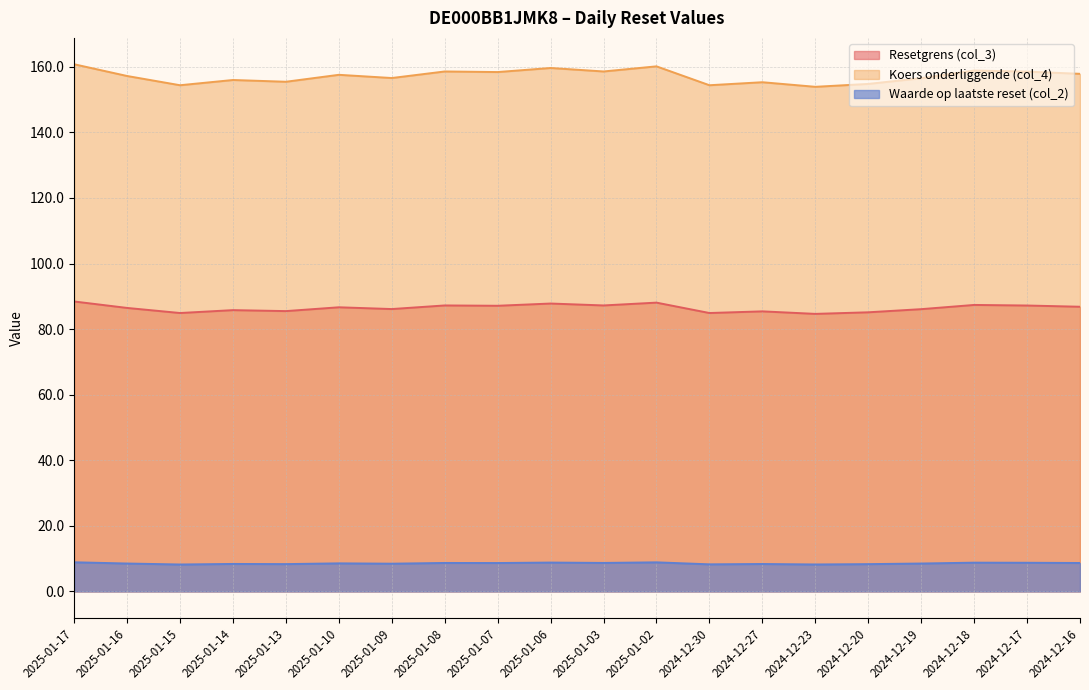

What is the average value of the Resetgrens (col_3) series?

86.4